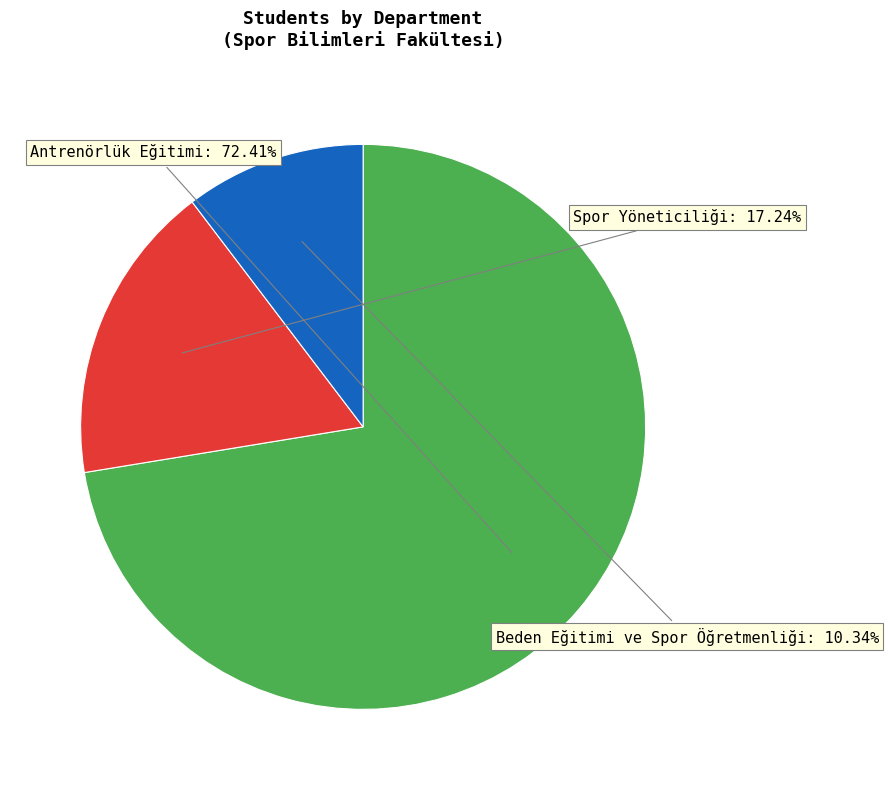

Is there a majority slice in this chart?

Yes